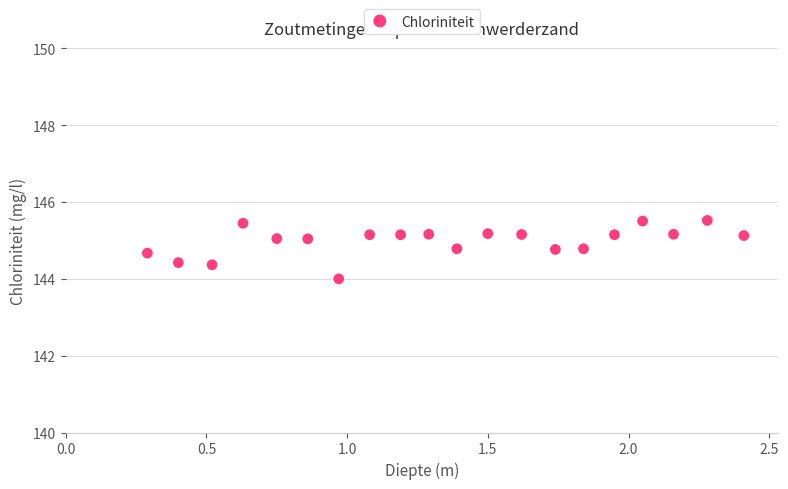

What is the range of X values (max minus min)?

2.1